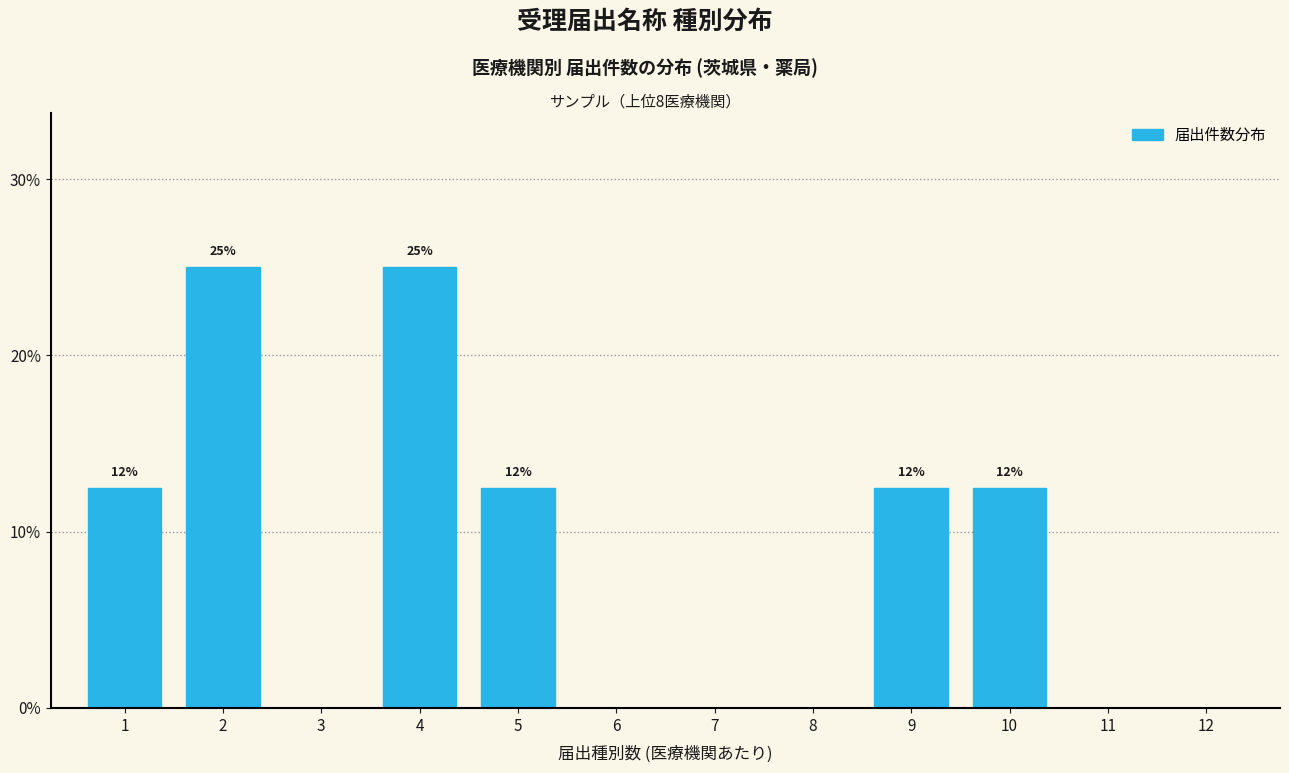

Are the bars horizontal?

No